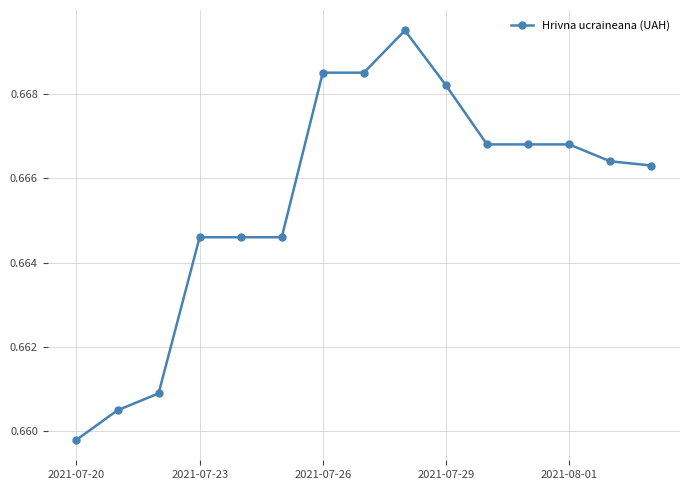

True or false: there are more than 0 points higher than both neighbors.

True